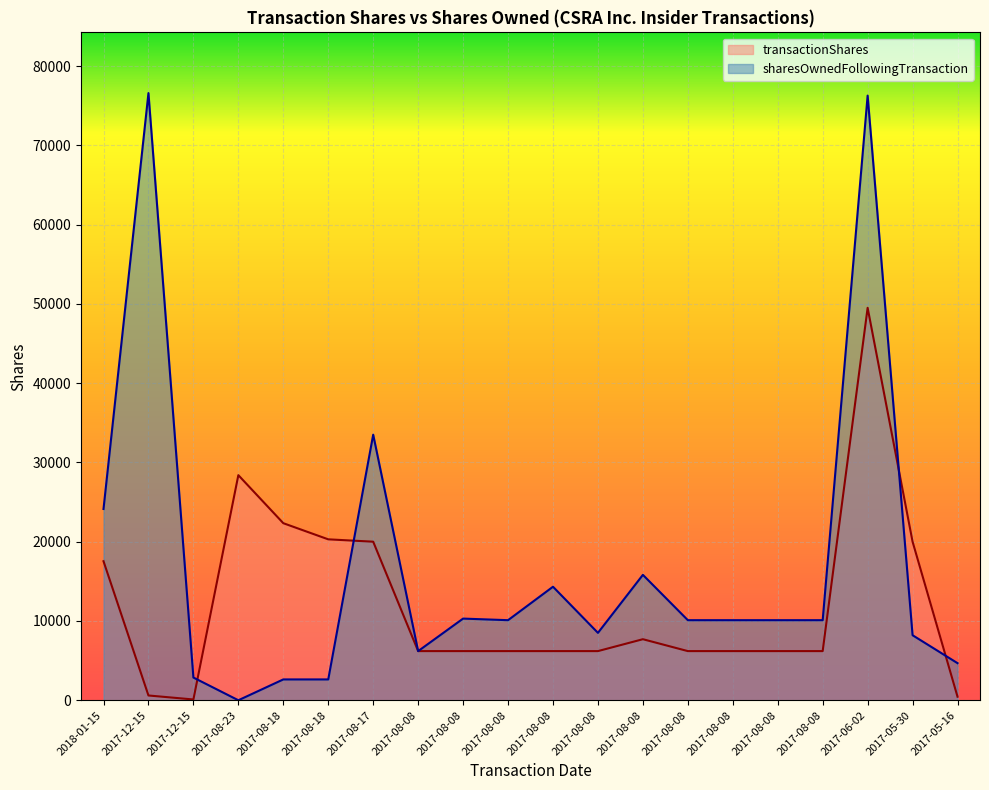

Does the chart display data point markers on the line(s)?

No